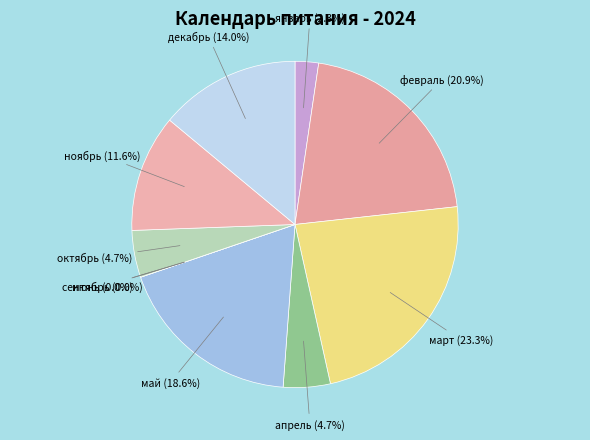

To the nearest percent, what is the combined percentage of сентябрь and март?

23%